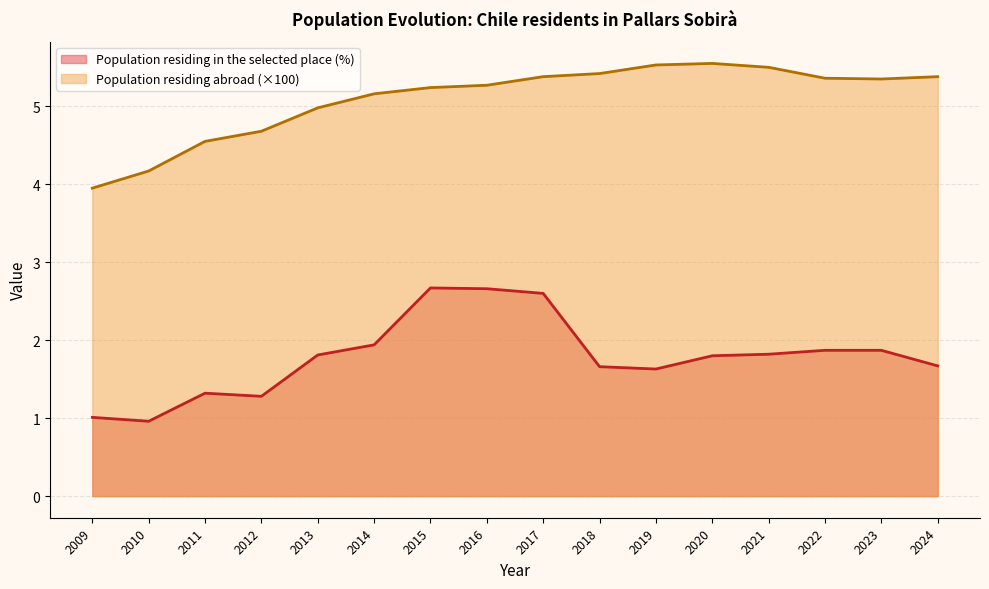

In Population residing abroad (hundreds), how many points are lower than both neighbors (excluding endpoints)?

1